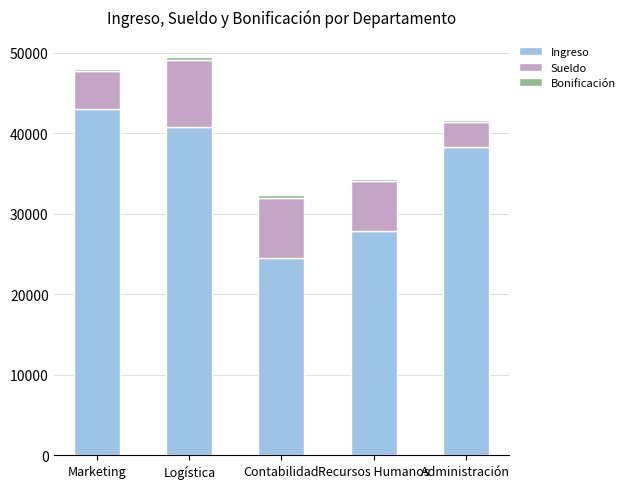

At which label does Ingreso reach its peak?

Marketing